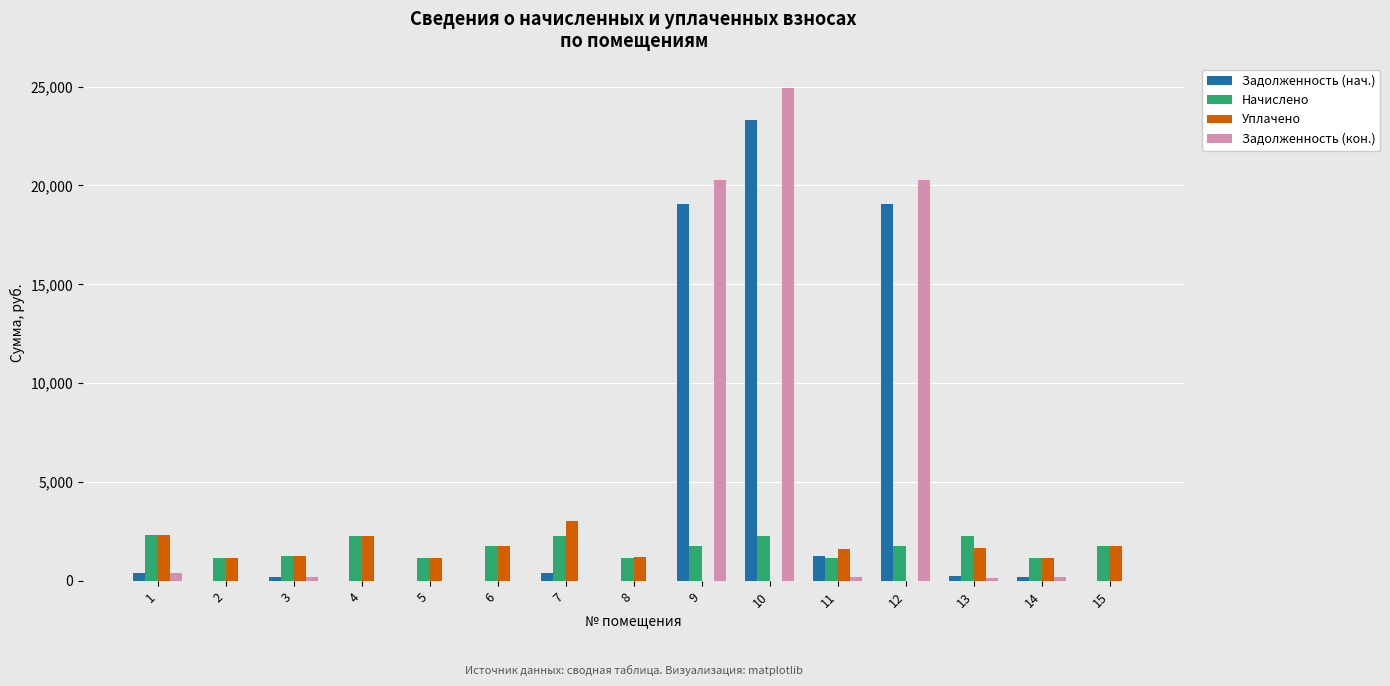

Count the number of categories in the chart.

15